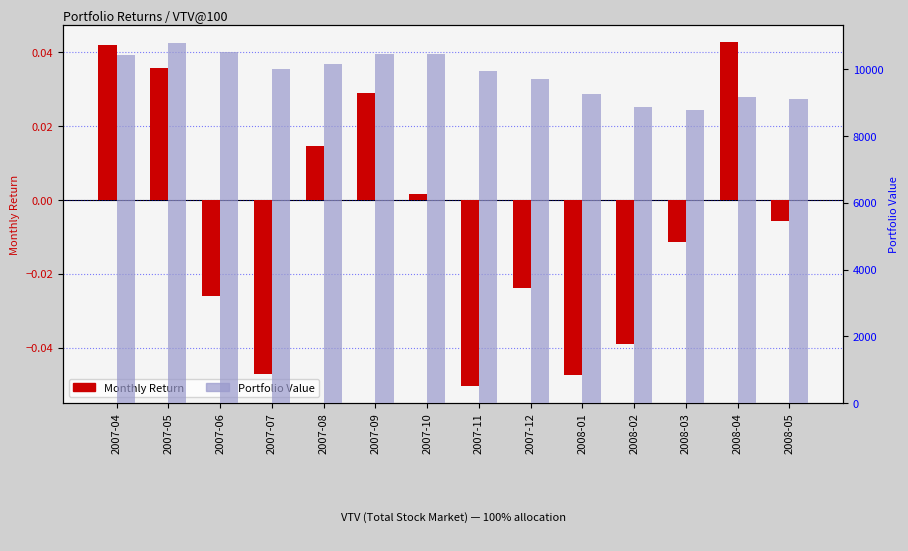

Is the value of Portfolio Value at 2008-05 greater than the value of Monthly Return at 2007-07?

Yes